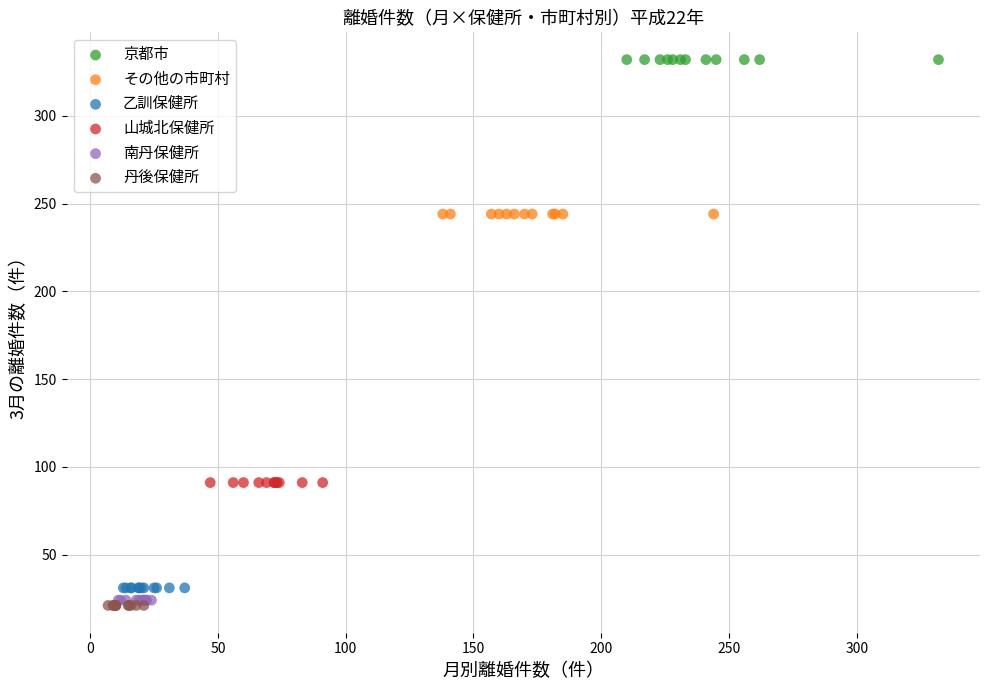

Which series reaches the minimum Y coordinate?

丹後保健所